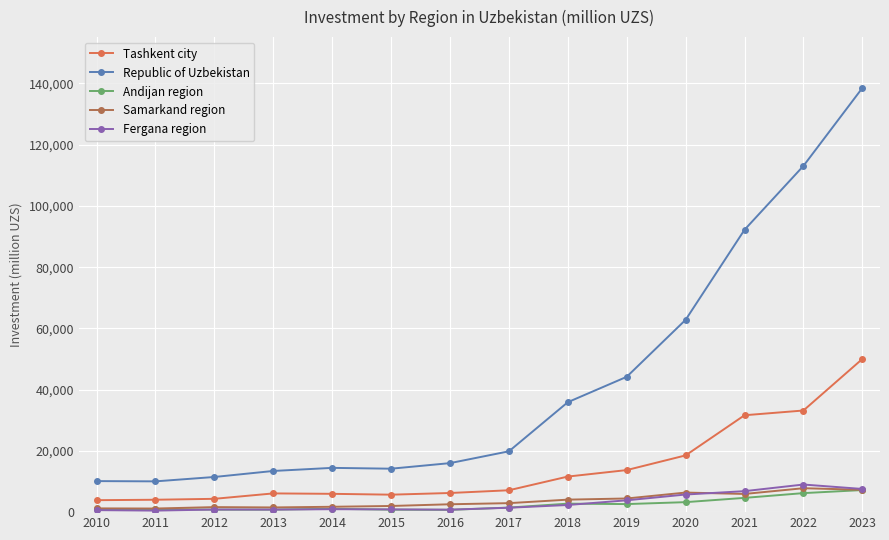

True or false: Tashkent city and Republic of Uzbekistan cross at least once.

False